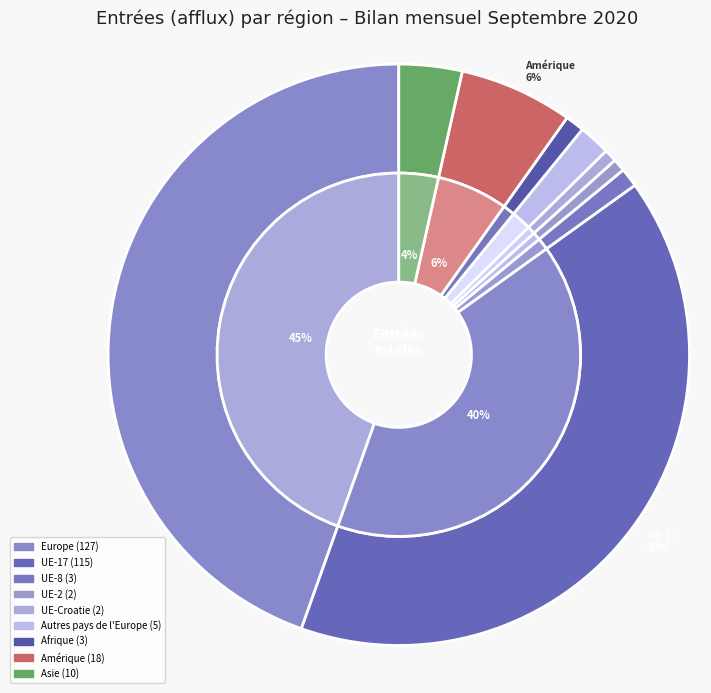

Is there a majority slice in this chart?

No